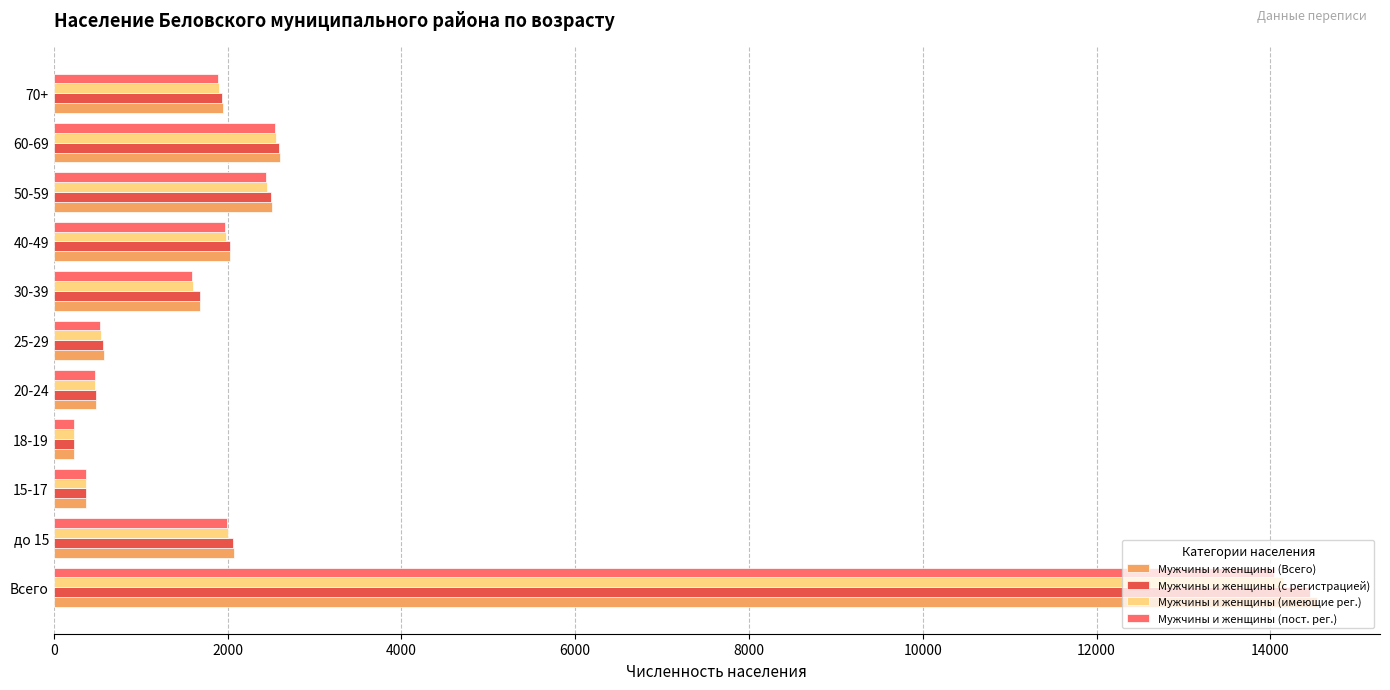

What is the maximum value for Мужчины и женщины (Всего)?

14535